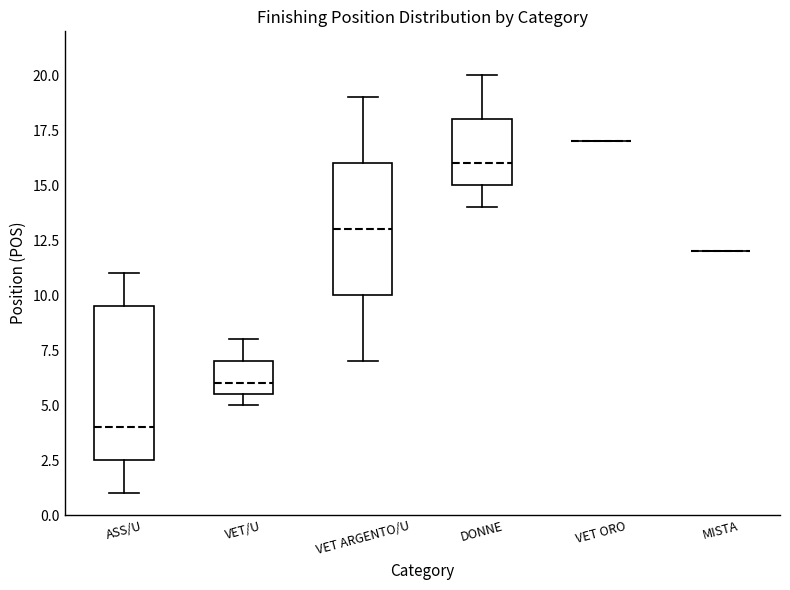

Reading left to right, transcribe this box plot: for each box, give where its median line is, the range the box spans, and where its two whiskers end, as read against the y-axis. The values are not printed on the chart, so give them approximately, as read against the axis.

ASS/U: median 4.0, box 2.5 to 9.5, whiskers 1.0 to 11.0
VET/U: median 6.0, box 5.5 to 7.0, whiskers 5.0 to 8.0
VET ARGENTO/U: median 13.0, box 10.0 to 16.0, whiskers 7.0 to 19.0
DONNE: median 16.0, box 15.0 to 18.0, whiskers 14.0 to 20.0
VET ORO: box collapsed to a line at 17.0, whiskers 17.0 to 17.0
MISTA: box collapsed to a line at 12.0, whiskers 12.0 to 12.0